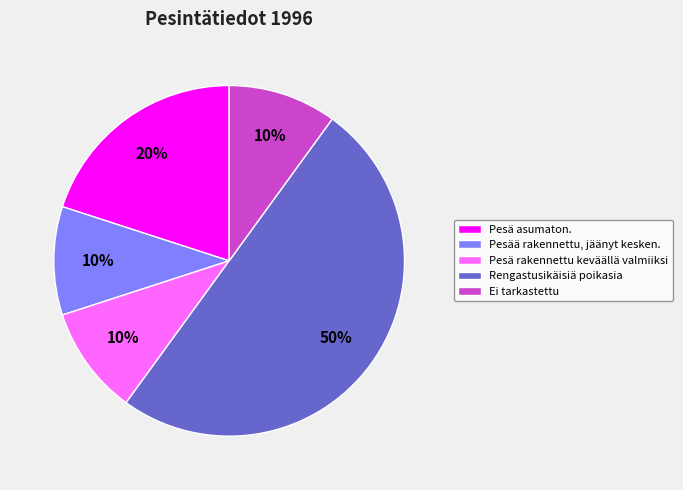

Is the sum of Pesää rakennettu, jäänyt kesken. and Pesä rakennettu keväällä valmiiksi greater than half?

No